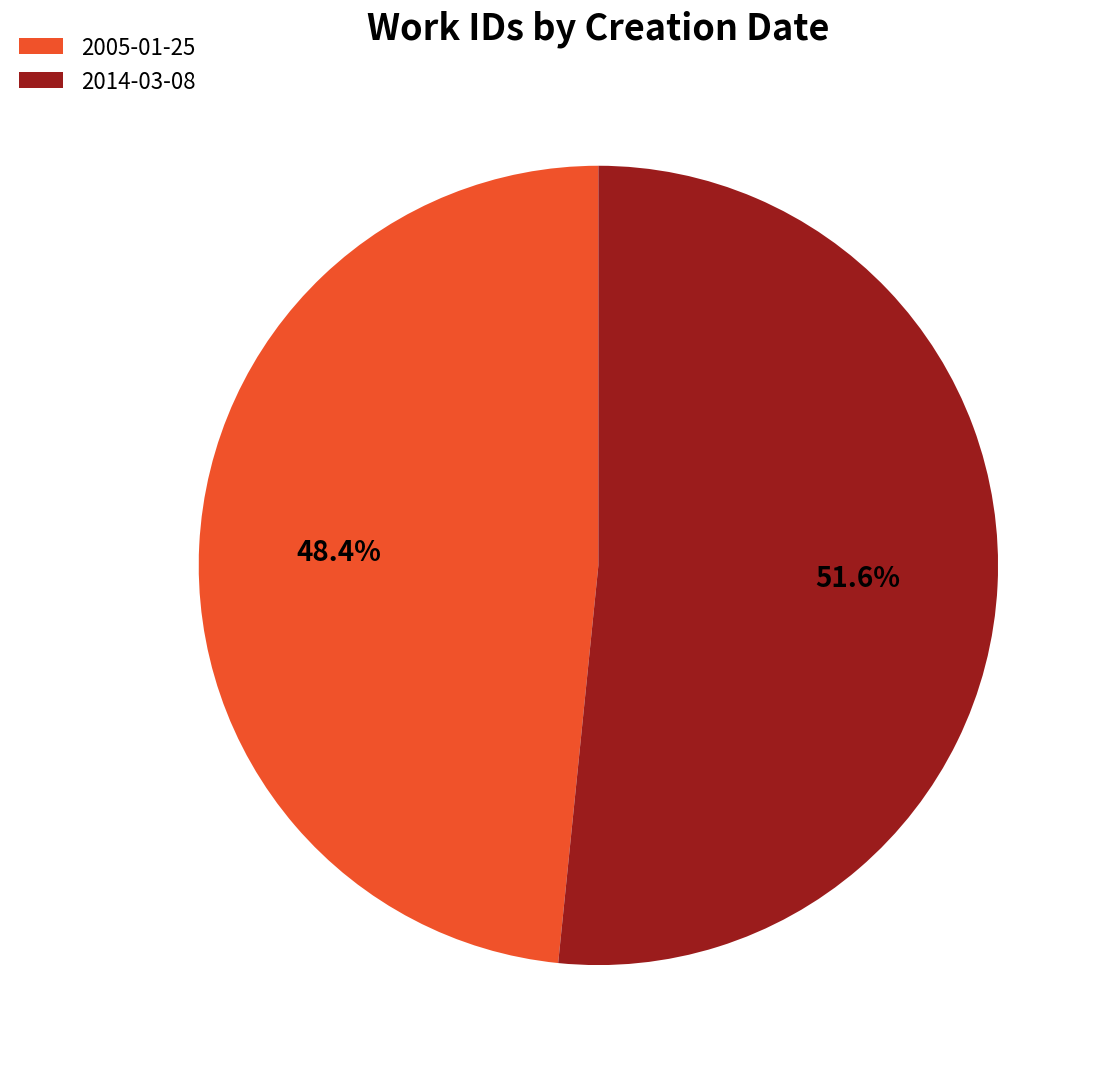

Which category has the smallest portion of the pie?

2005-01-25